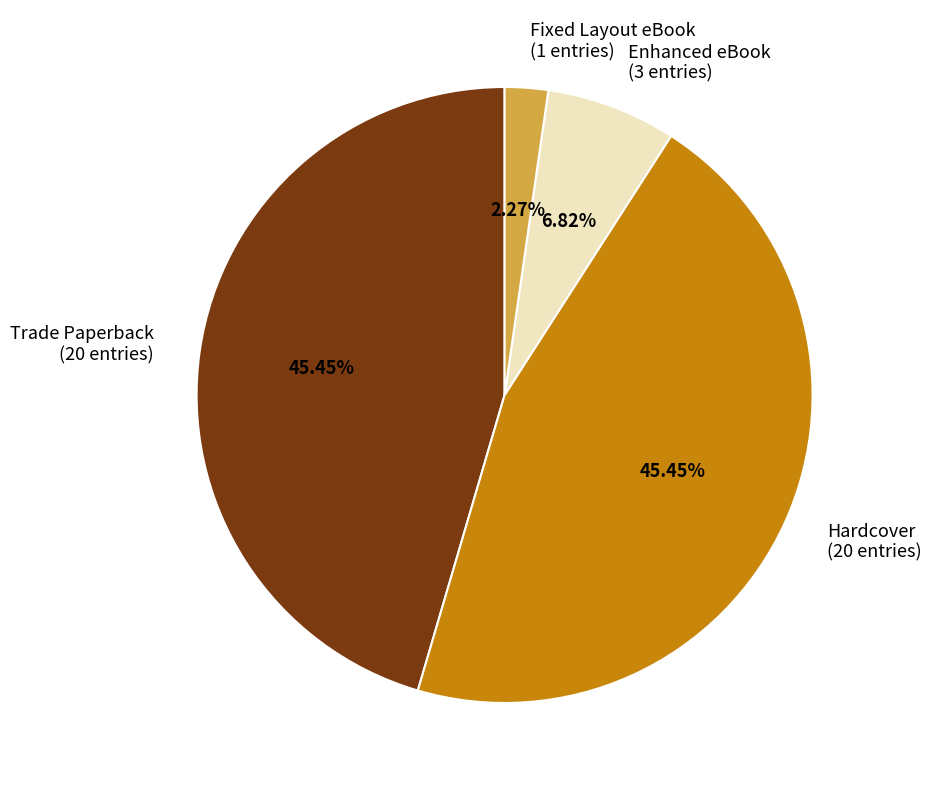

How many slices are in this pie chart?

4